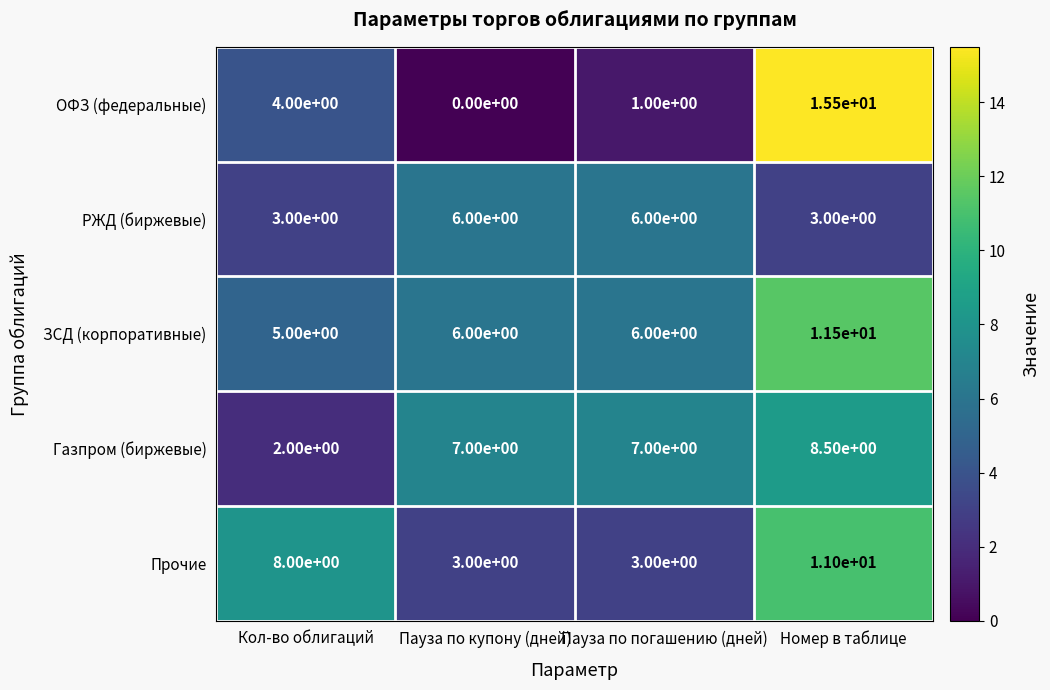

True or false: Газпром (биржевые) has a value of 3.1 at Кол-во облигаций.

False